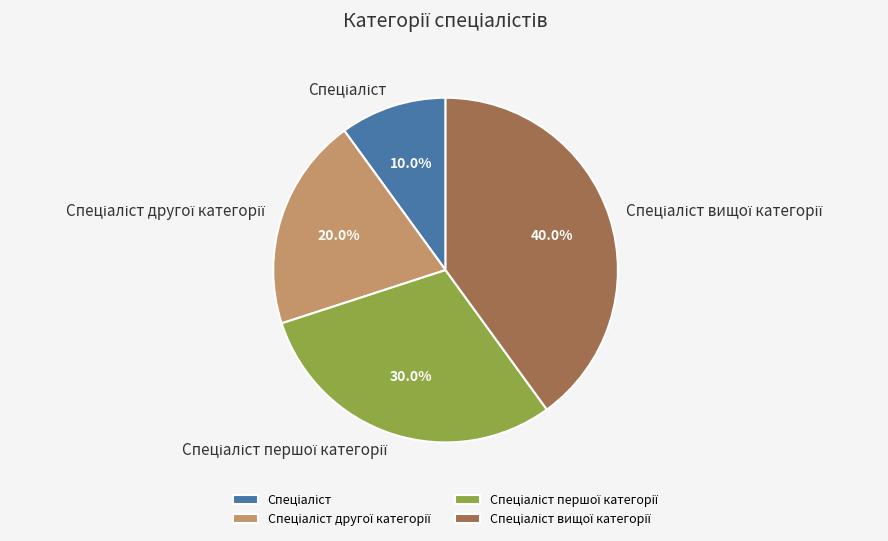

Is there any slice that represents more than half of the pie?

No